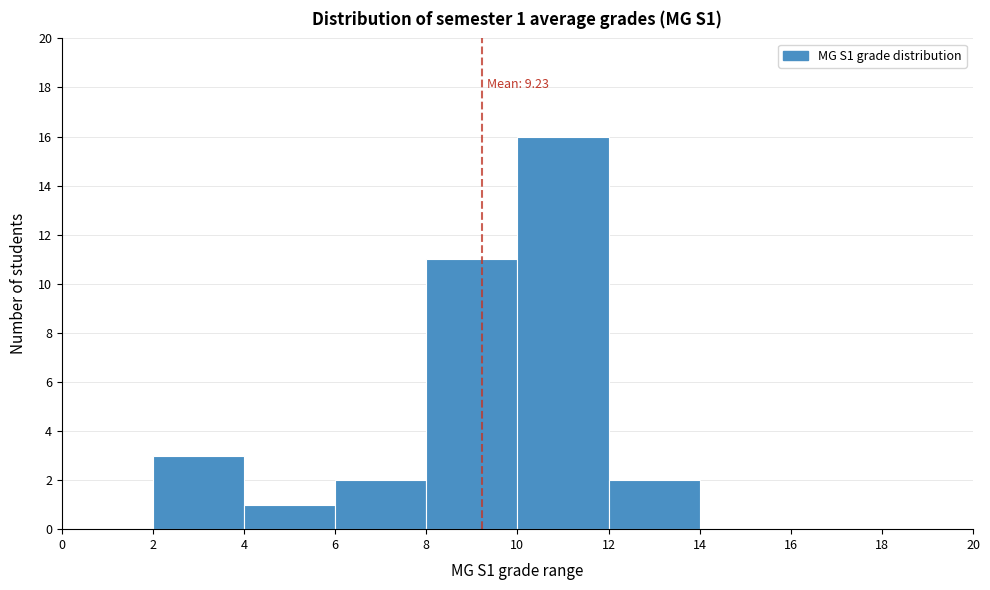

Which range on the x-axis has the tallest bar?

10 to 12